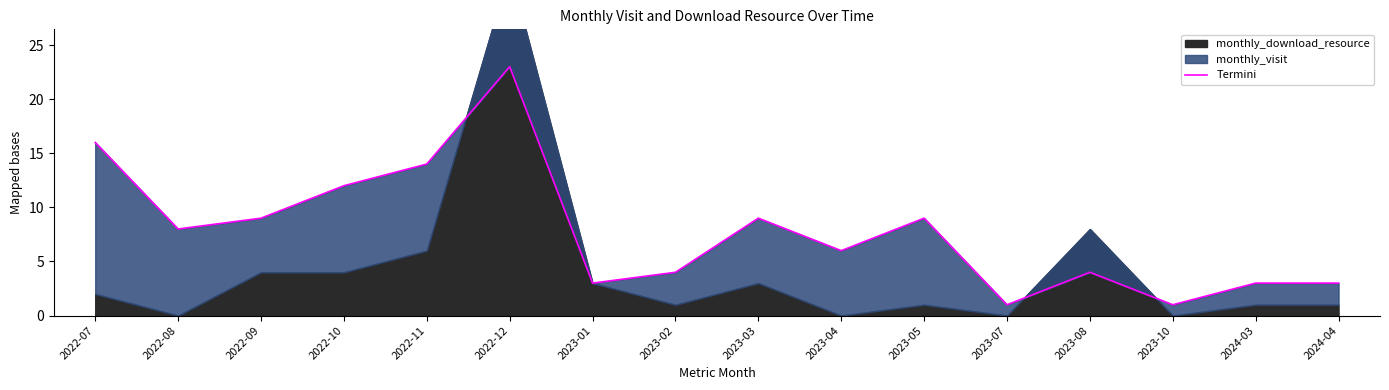

Does the chart display data point markers on the line(s)?

No